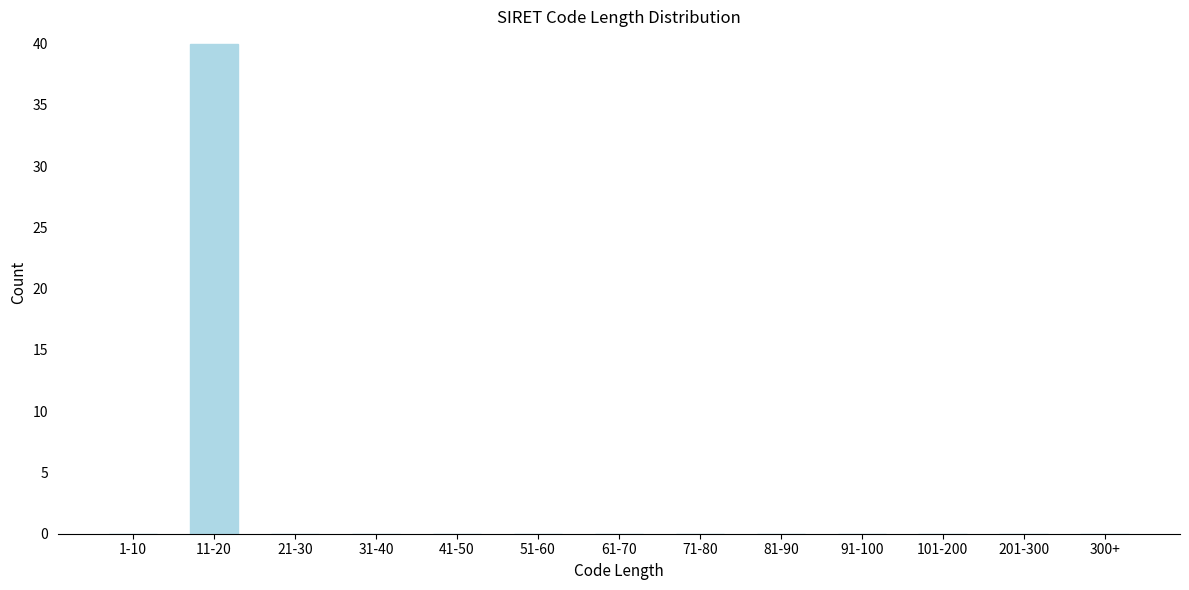

Reading right to left, what are all the values shown in this chart?

300+=0	201-300=0	101-200=0	91-100=0	81-90=0	71-80=0	61-70=0	51-60=0	41-50=0	31-40=0	21-30=0	11-20=40	1-10=0